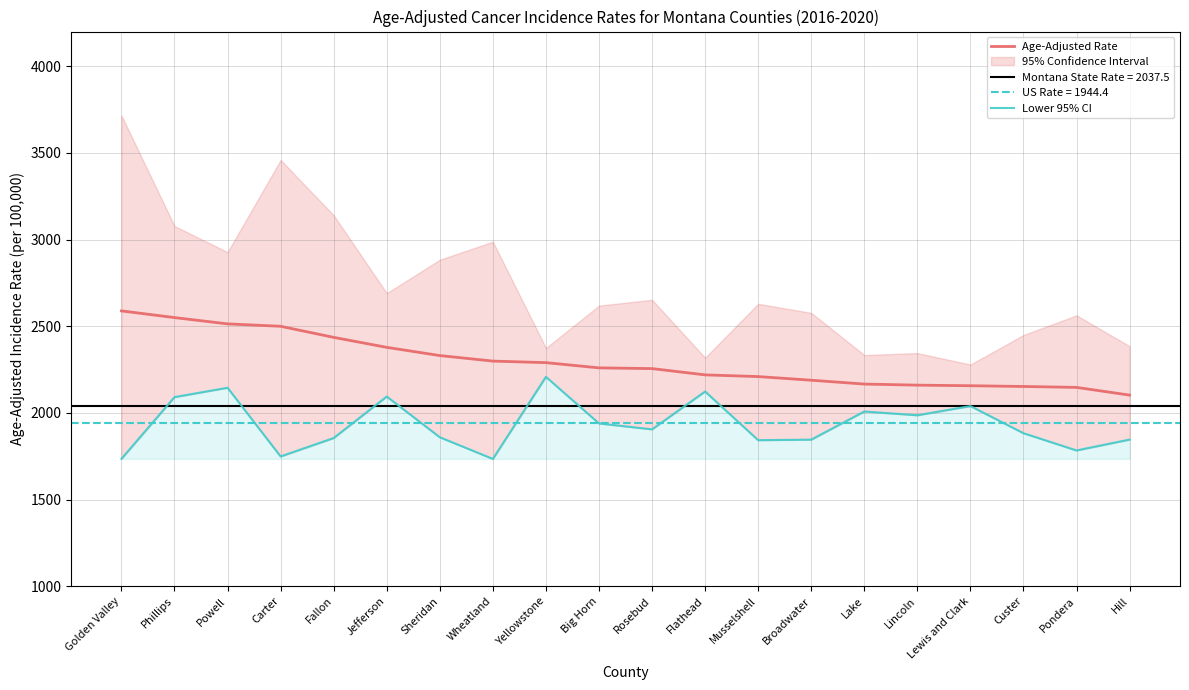

What is the sum of all Lower 95% CI values?

38677.6